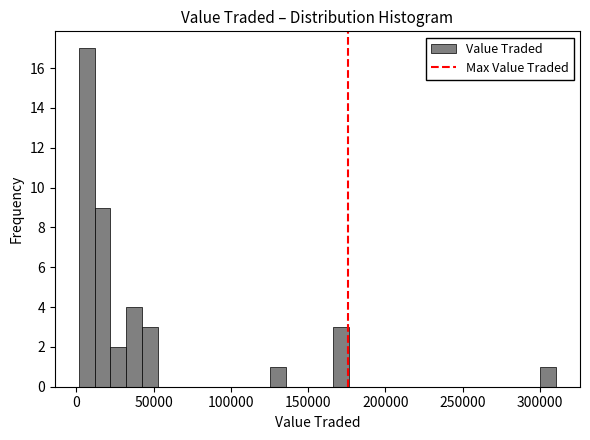

Read against the x-axis, roughly where is the centre of the tallest bar?

5000